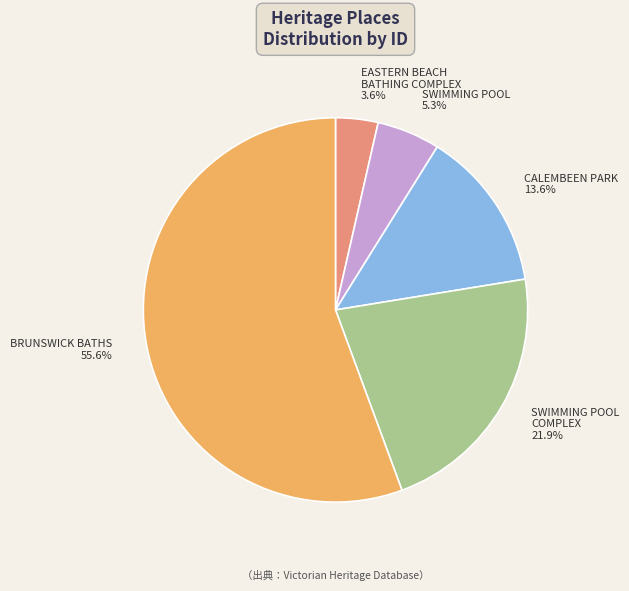

Does any single category account for the majority?

Yes